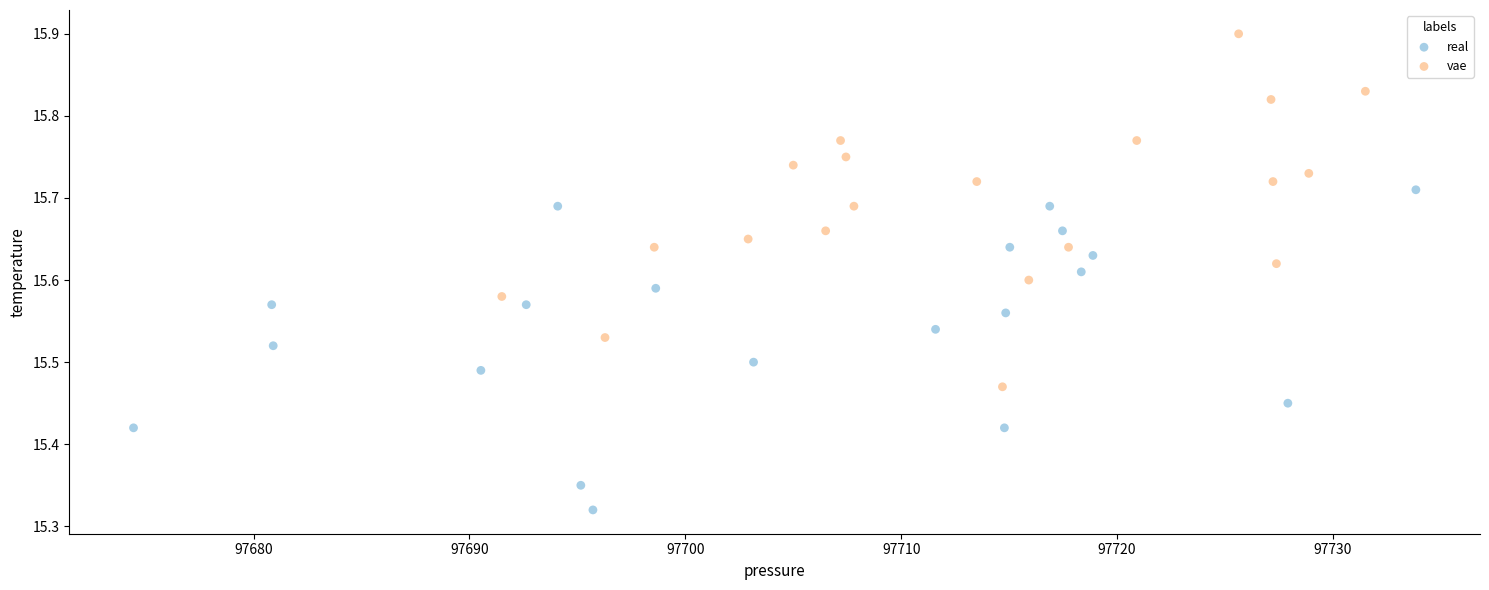

What are all the series names shown in the legend?

real, vae